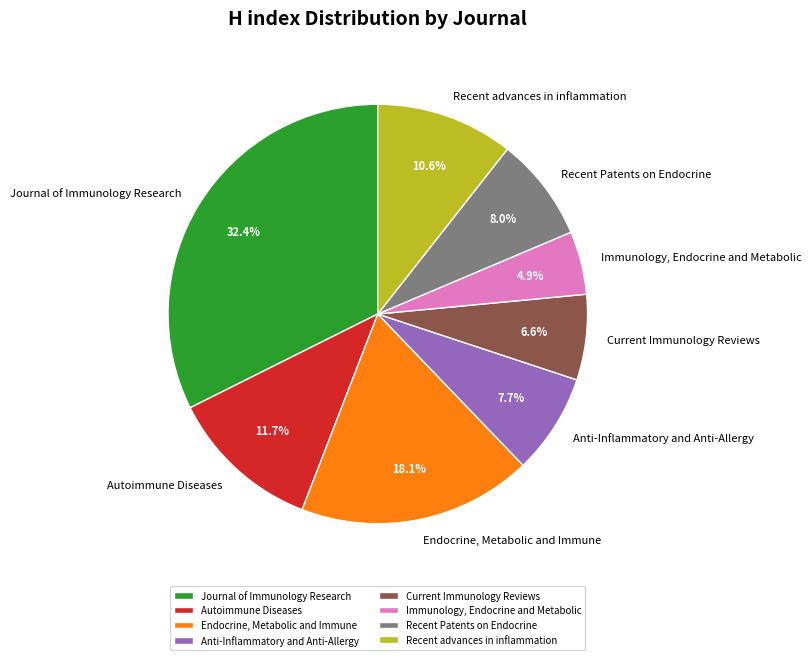

Does Recent advances in inflammation account for over 50% of the chart?

No